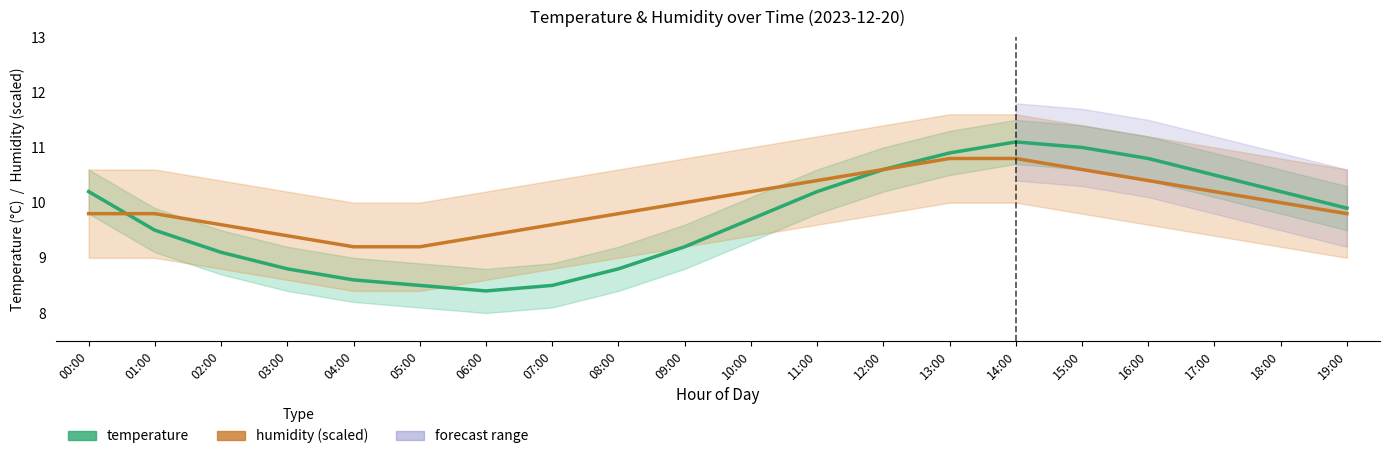

Is this an area chart (filled region under the line)?

No